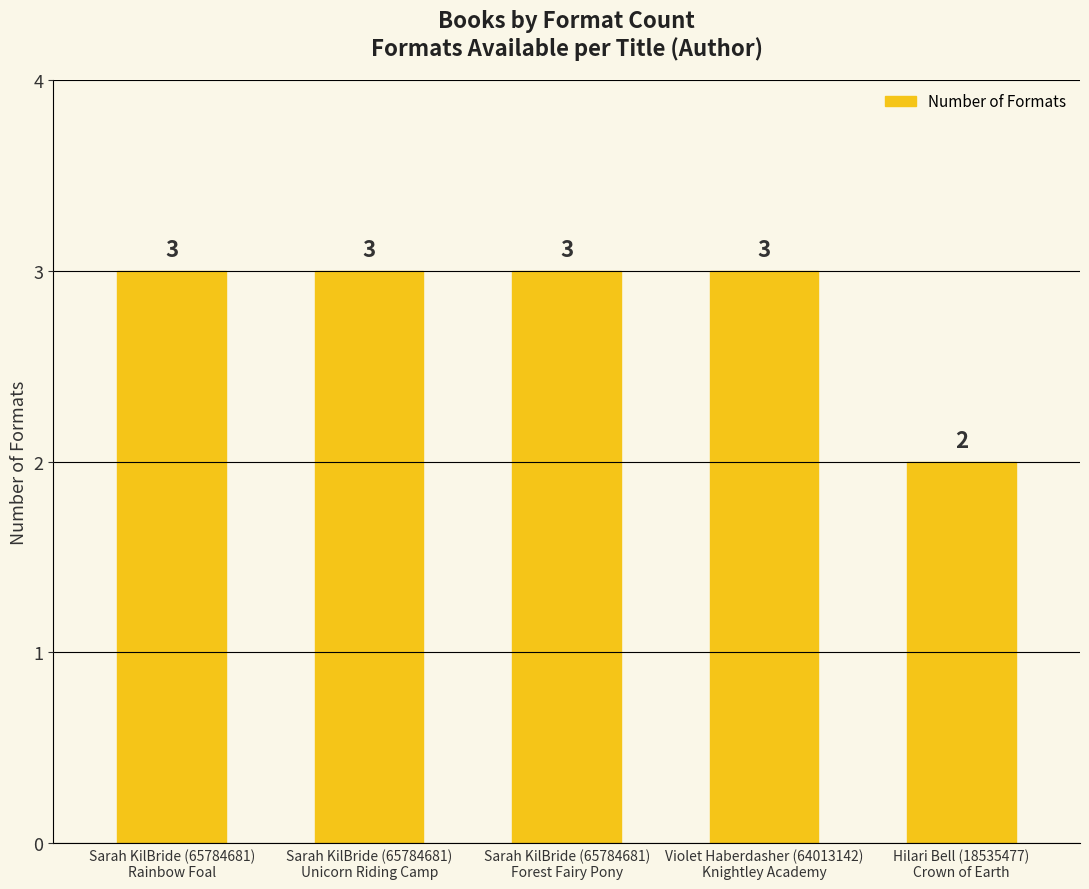

Does the chart contain stacked bars?

No